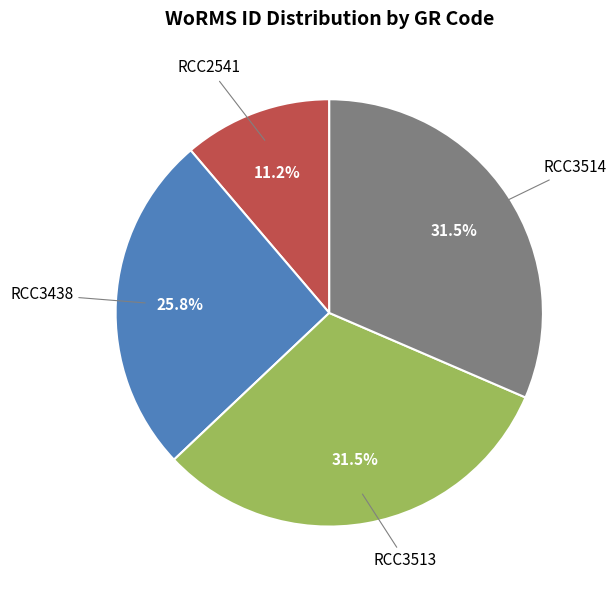

Is there a majority slice in this chart?

No